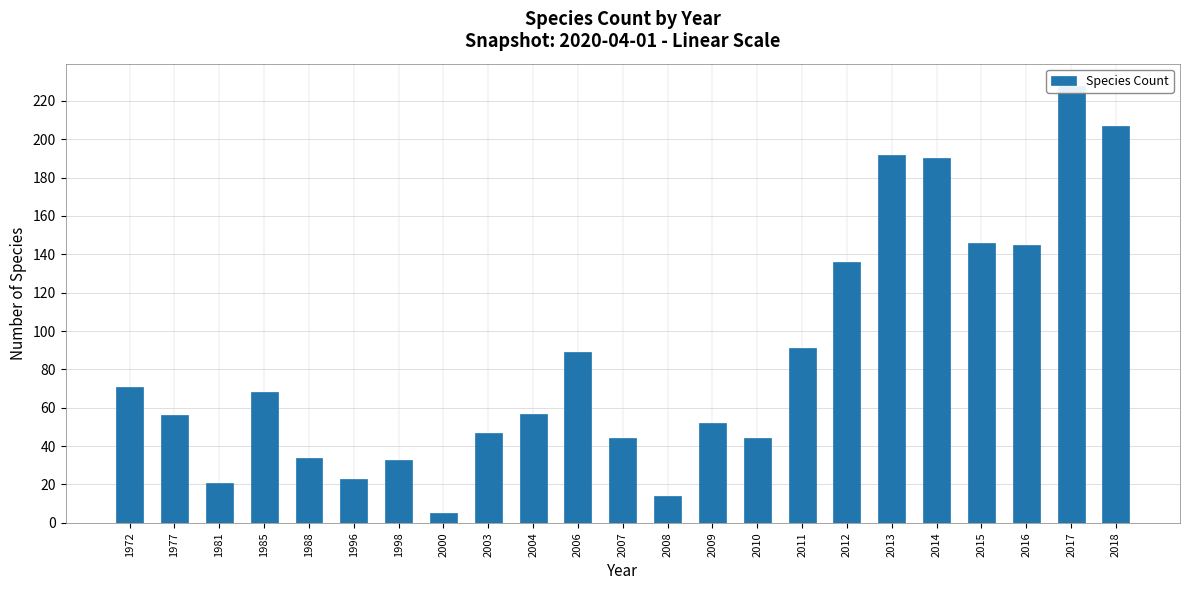

The value at 1996 is 11. True or false?

False